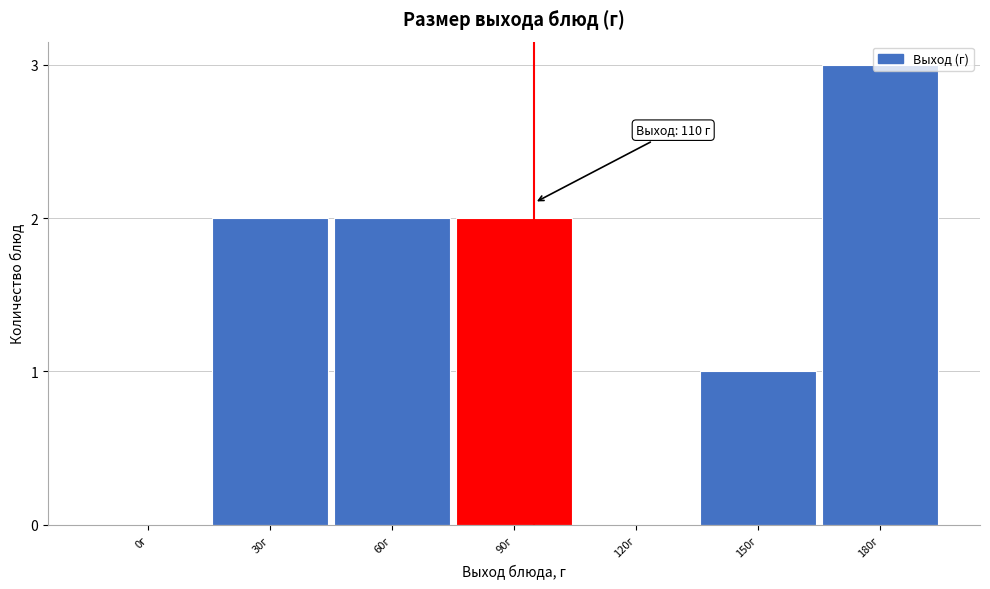

Between 30г and 0г, which is larger?

30г